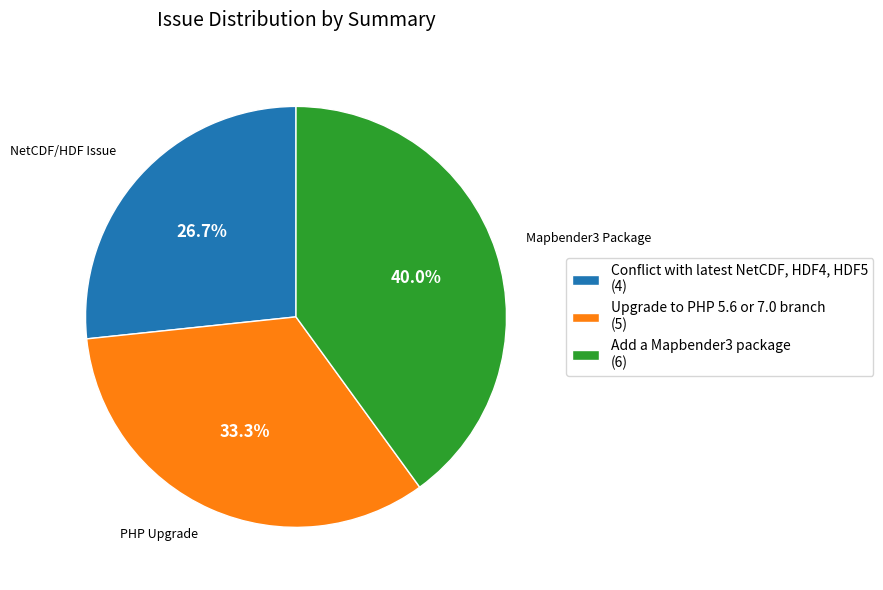

To the nearest percent, what is the average slice percentage?

33%